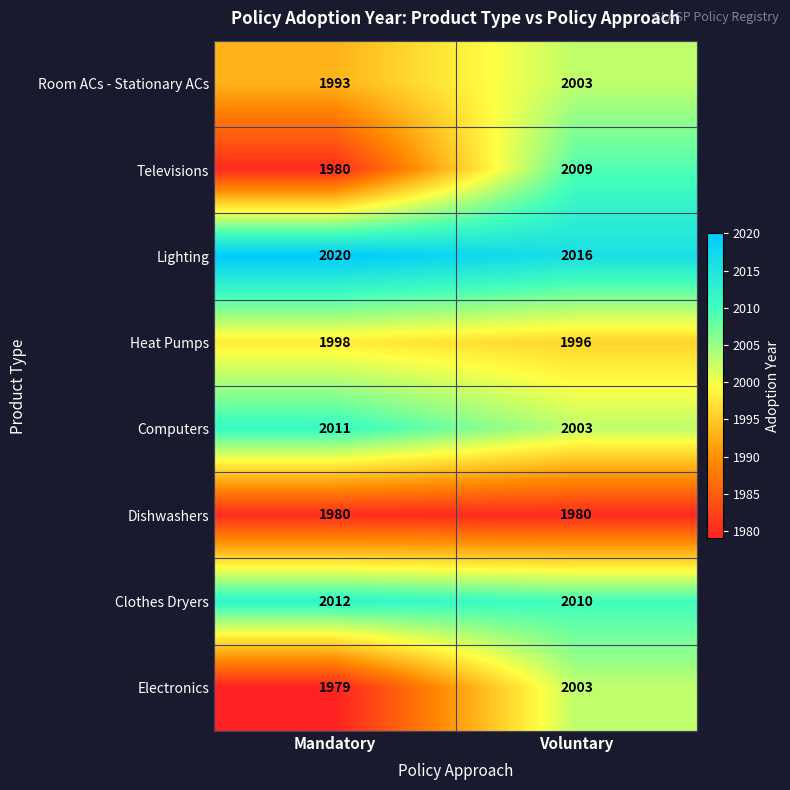

What is the minimum value for Heat Pumps?

1996